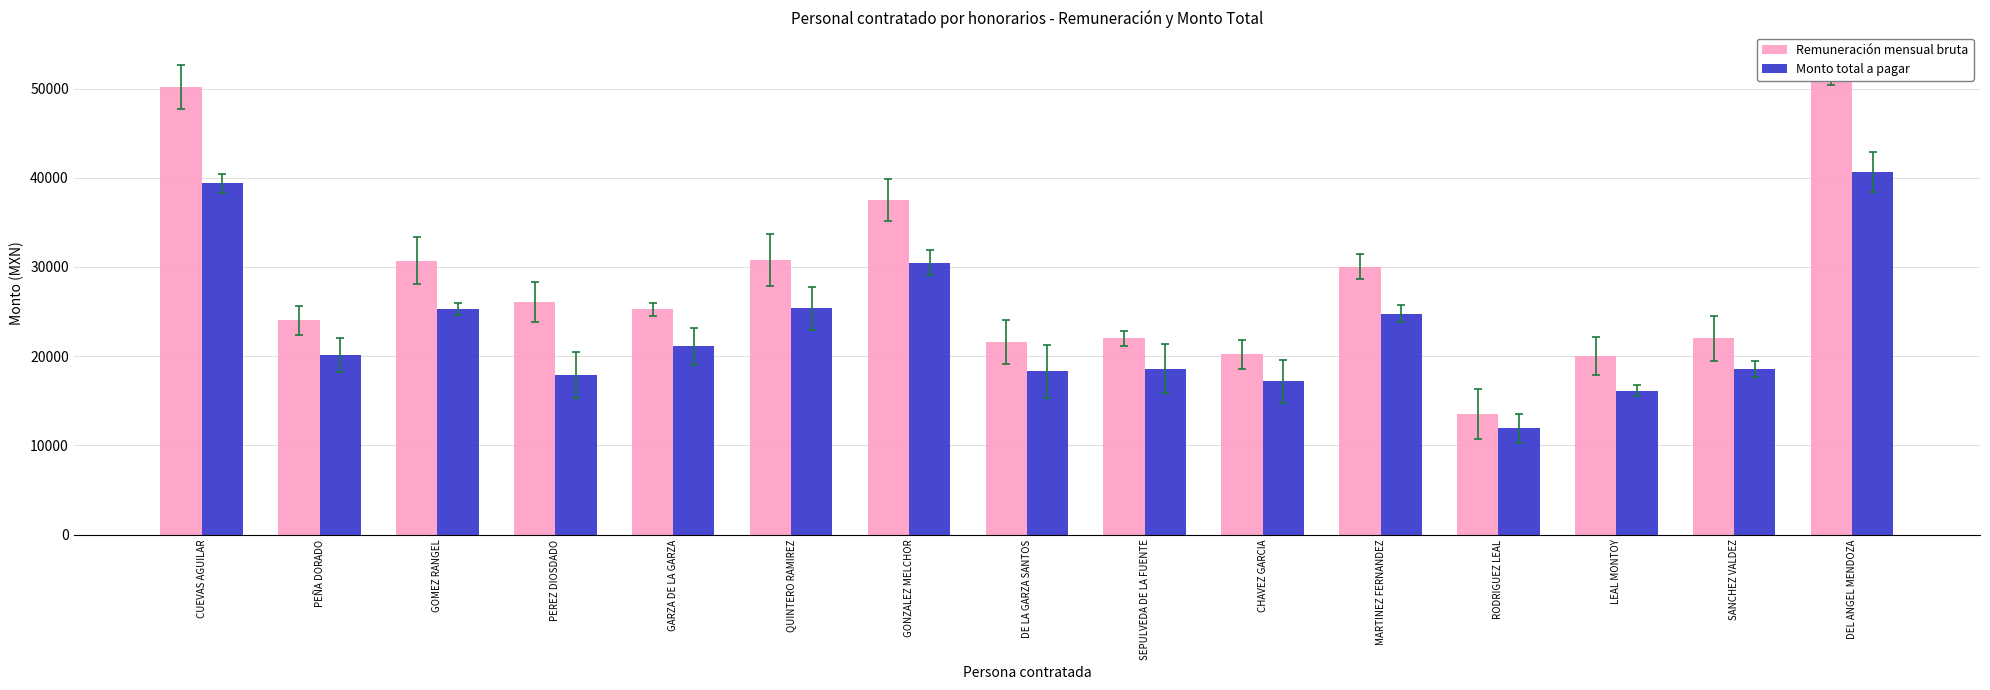

Does the chart contain stacked bars?

No